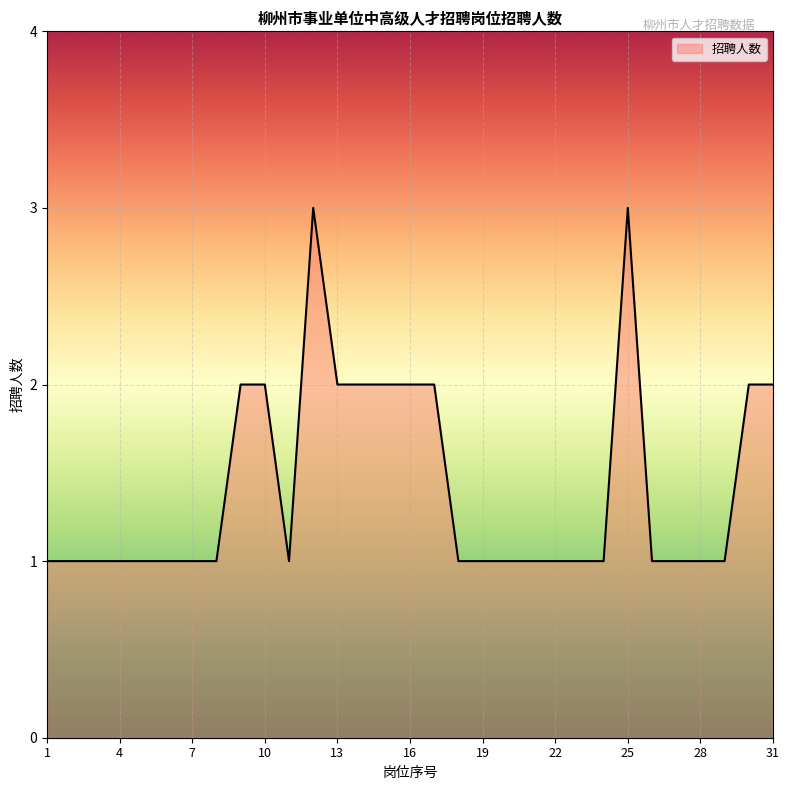

What is the greatest value displayed?

3